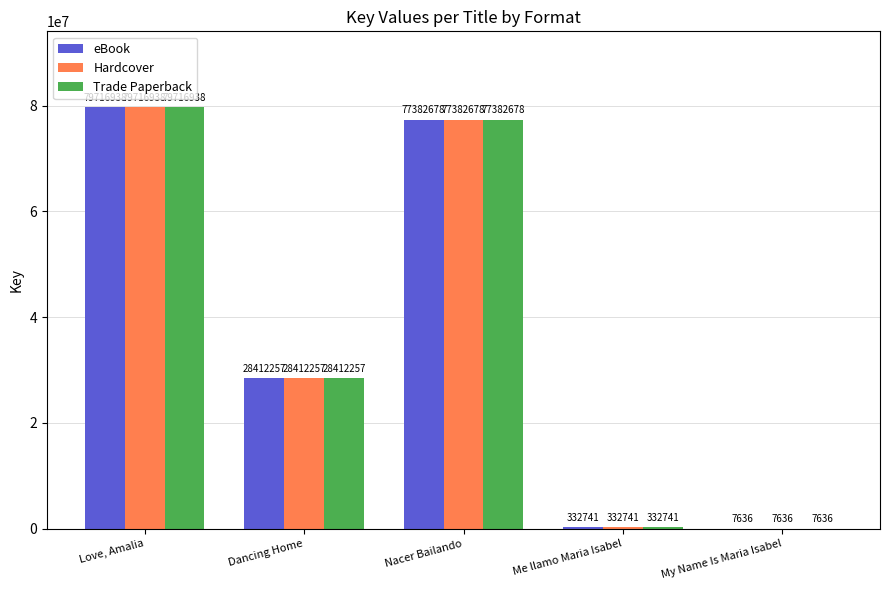

True or false: Trade Paperback has a value of 104190246 at Love, Amalia.

False